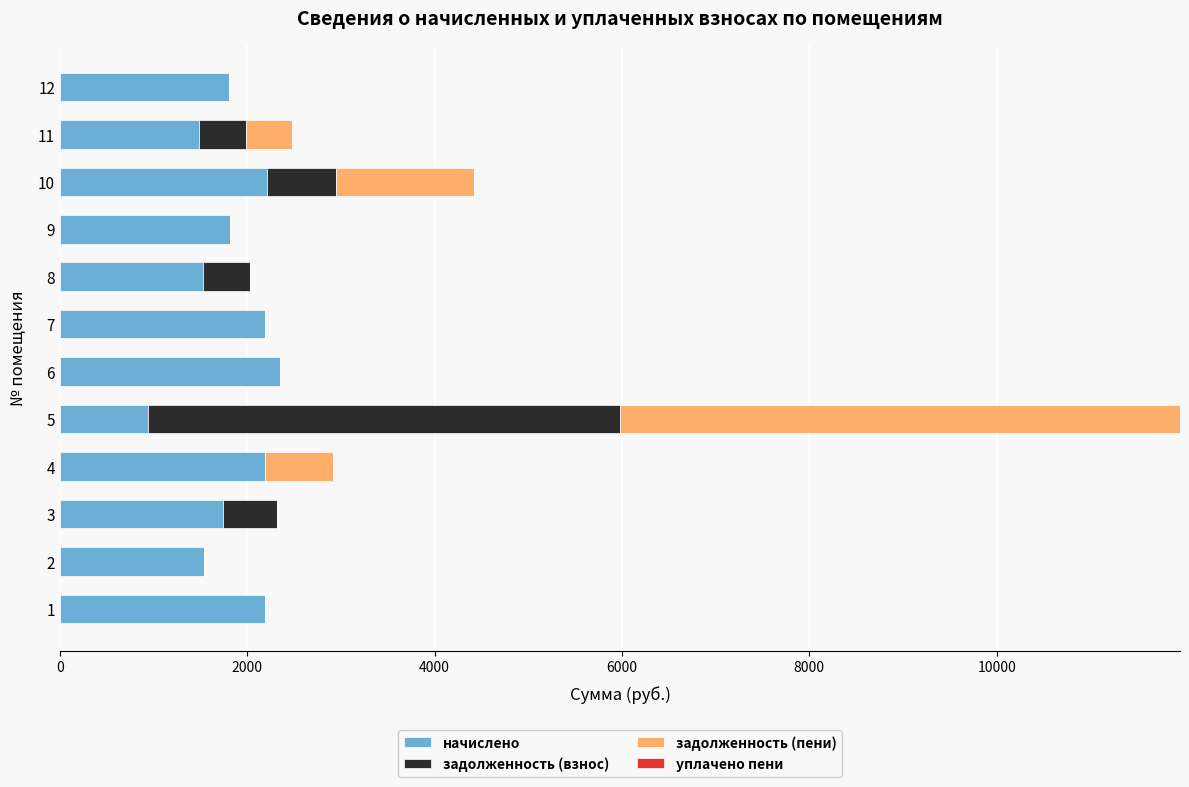

What is the total value across all series at 2?

1539.7